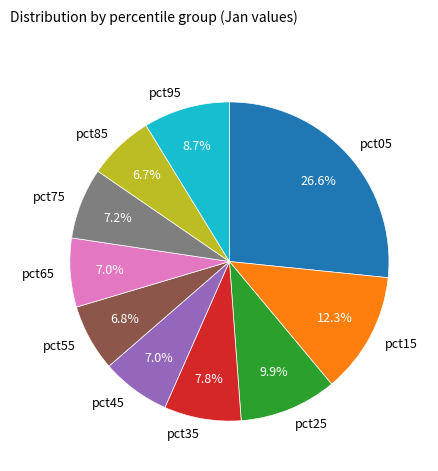

Approximately how many times larger is the value at pct65 compared to pct05?

0.3